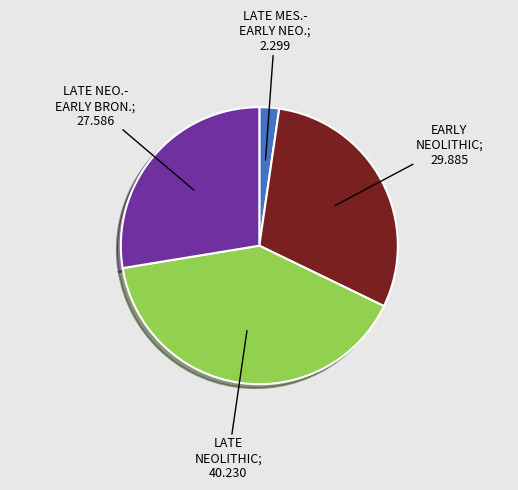

Is there any slice that represents more than half of the pie?

No